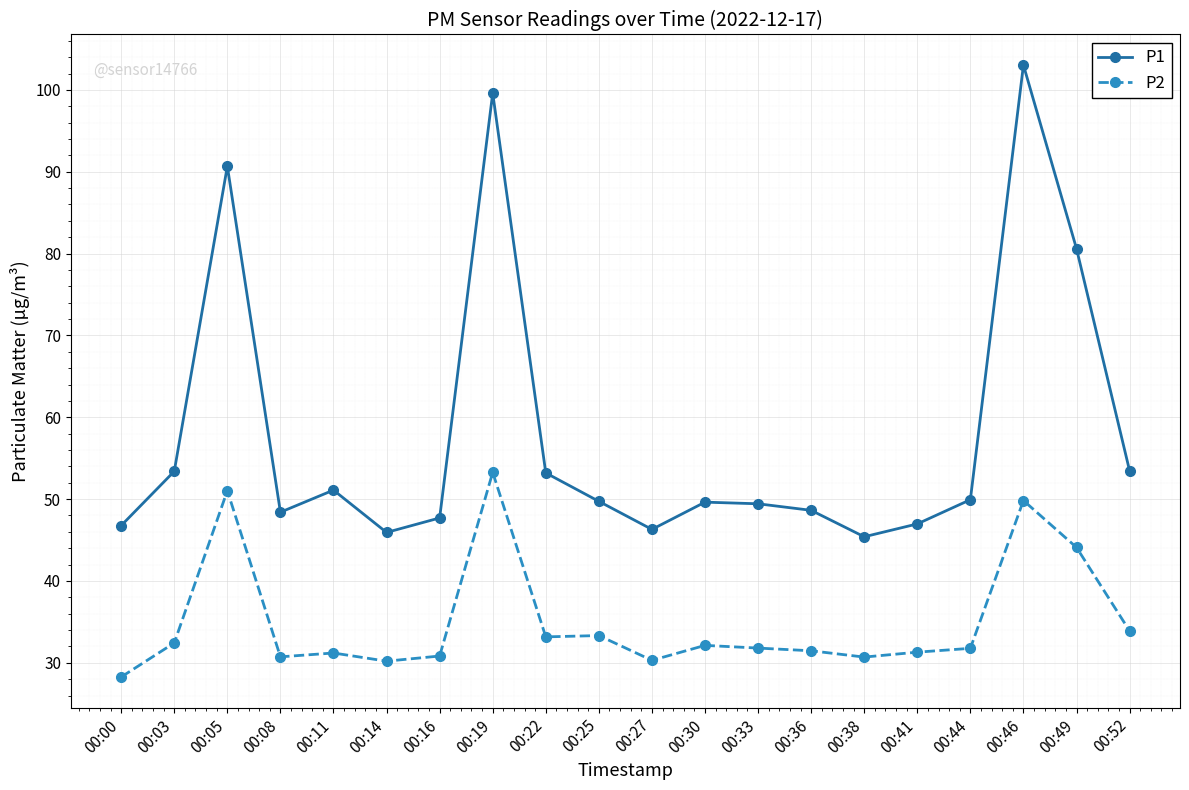

What is the greatest value displayed?

103.0